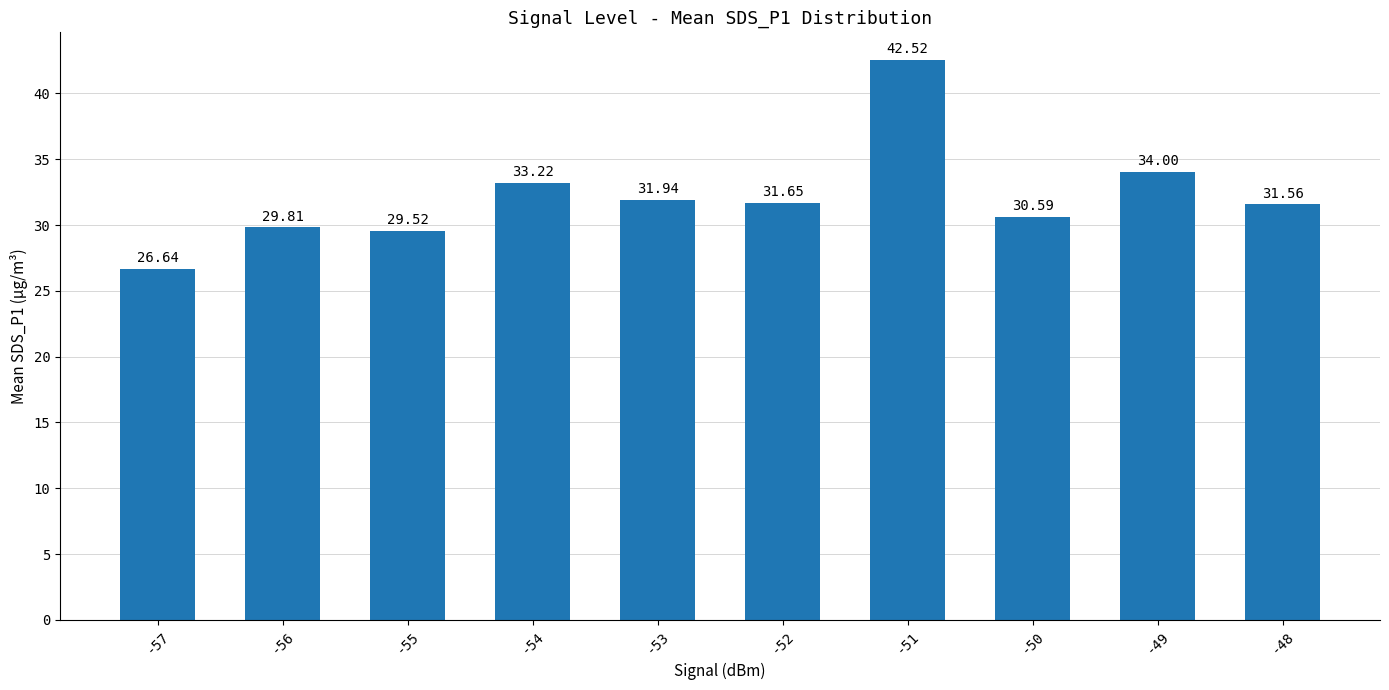

What is the sum of all values?

321.5